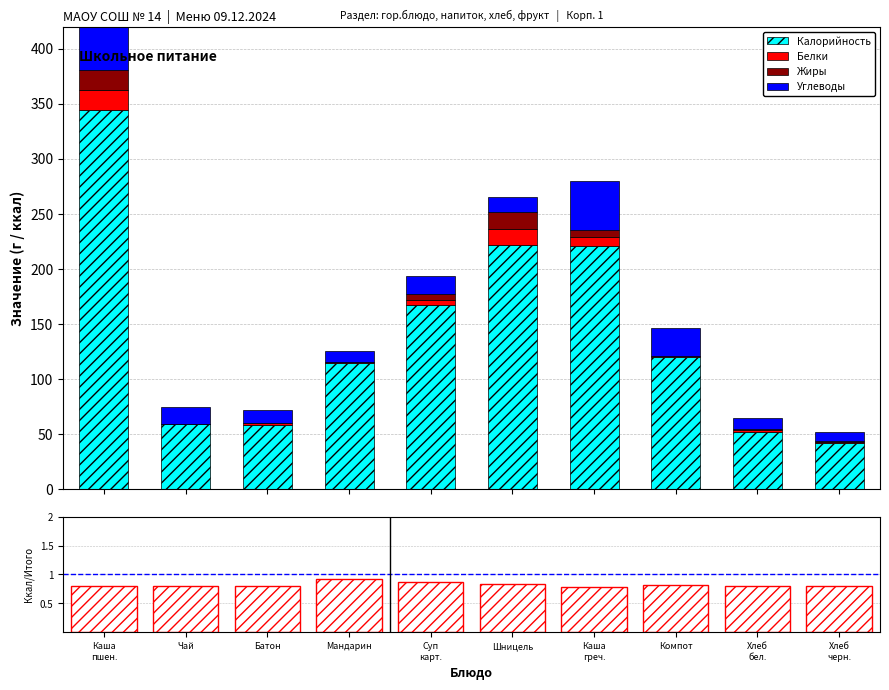

How many groups of bars are there?

10